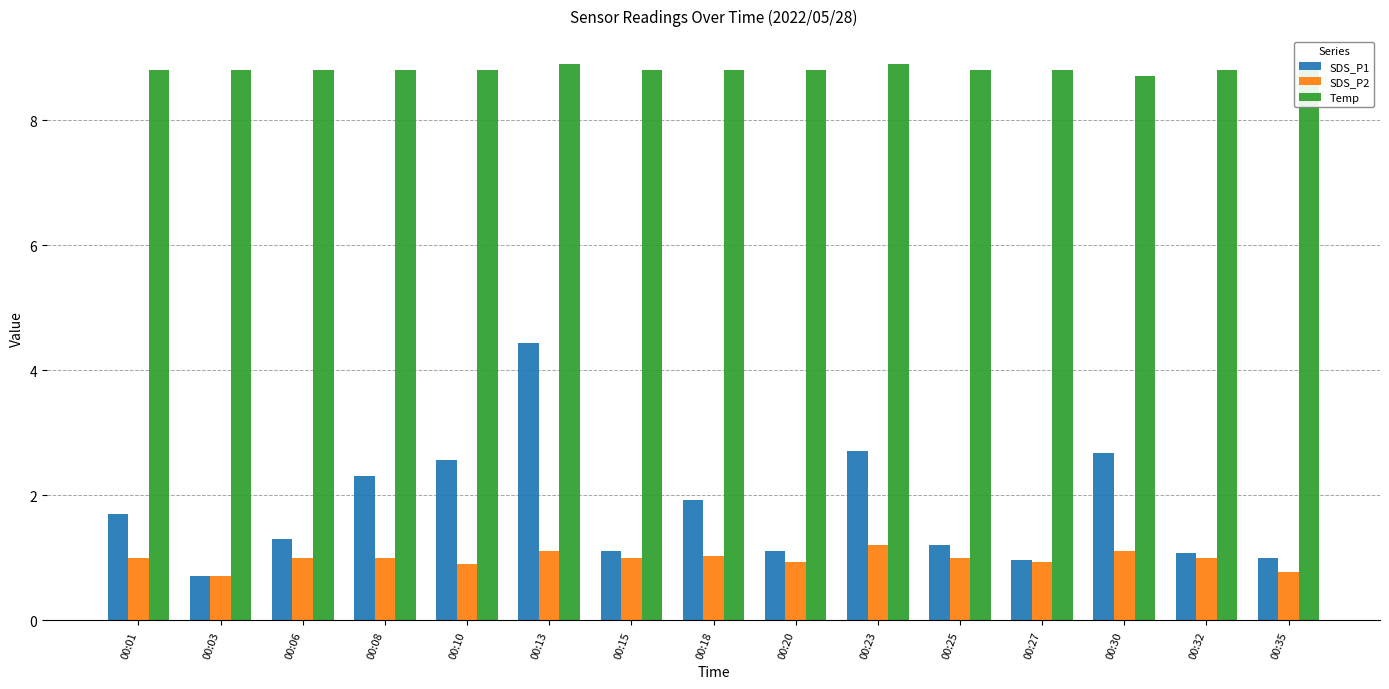

At how many categories does at least one series exceed 7?

15